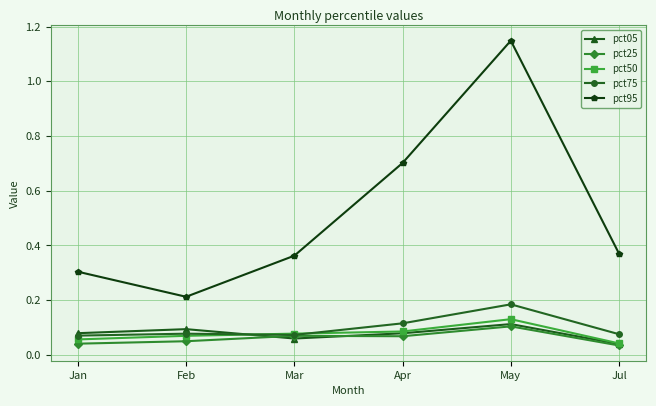

Which series has the largest total across all categories?

pct95